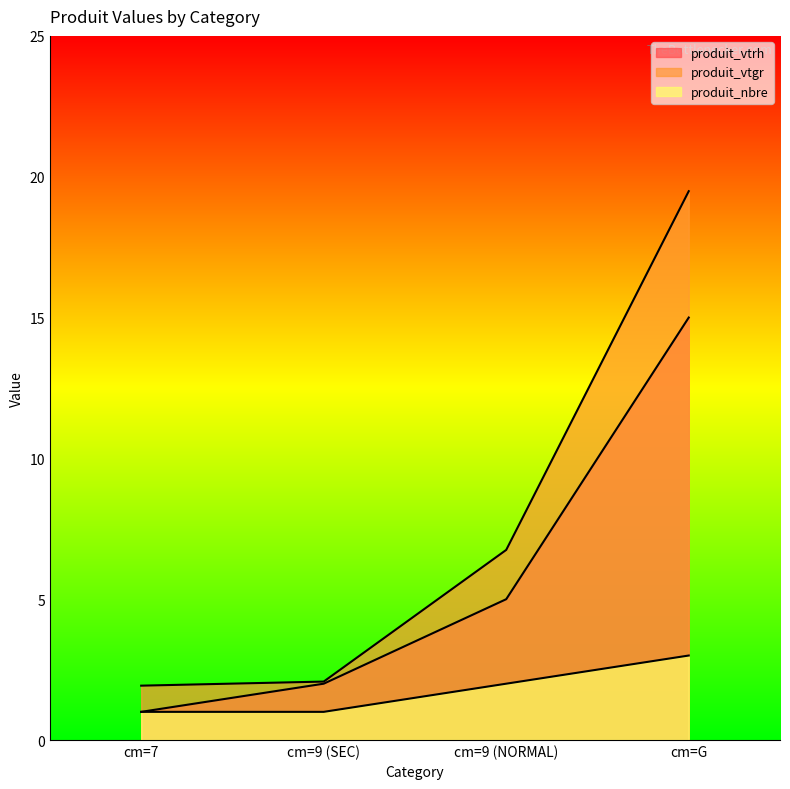

Reading right to left, transcribe all the data shown in this chart.

produit_vtrh: 15.0	5.0	2.0	1.0
produit_vtgr: 19.5	6.8	2.1	1.9
produit_nbre: 3.0	2.0	1.0	1.0